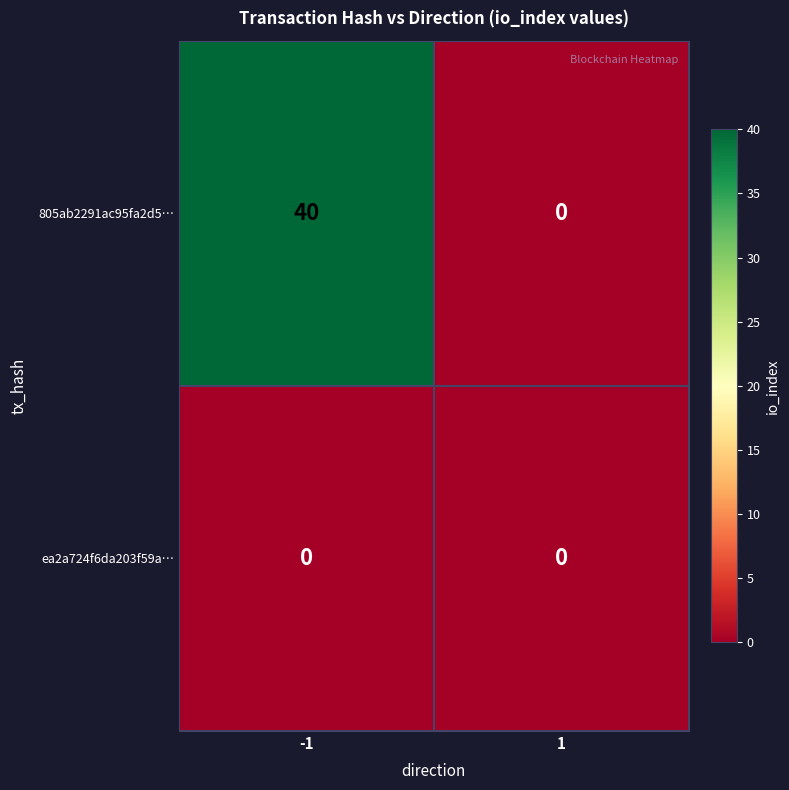

At -1, list the series in order from largest to smallest.

805ab2291ac95fa2d5…, ea2a724f6da203f59a…